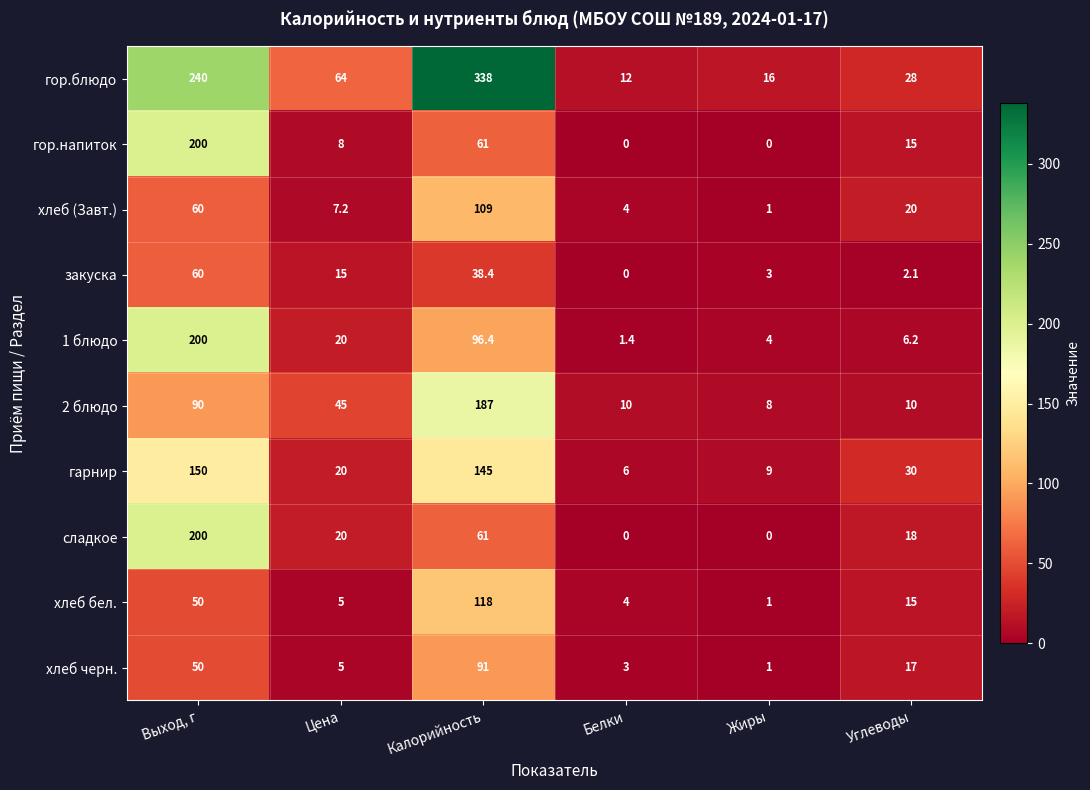

Which category has the highest value across all series?

Калорийность